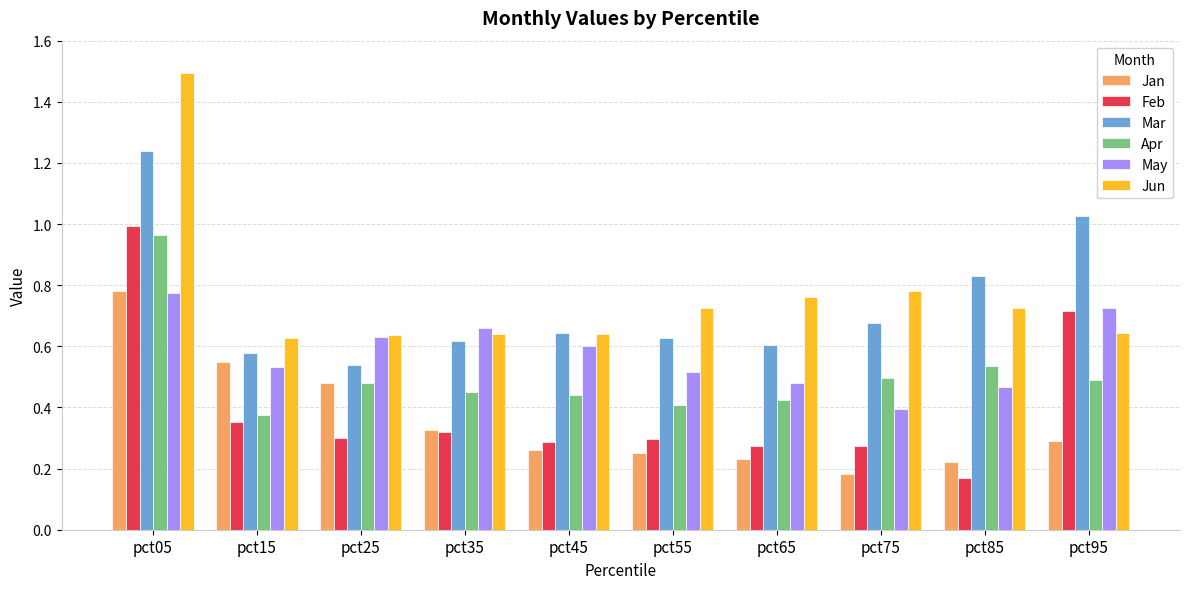

How many groups of bars are there?

10